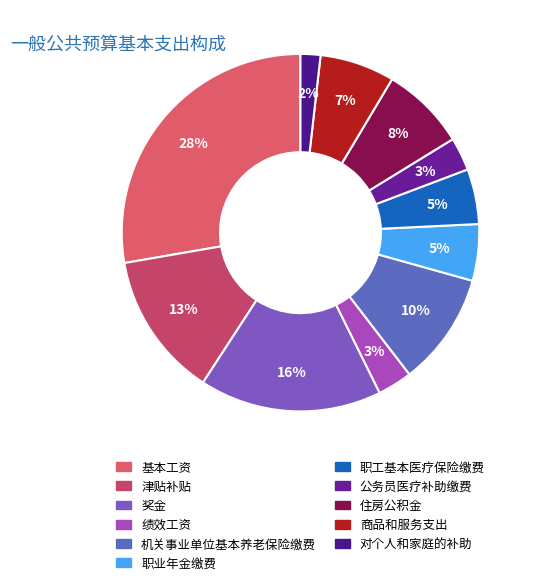

Between 奖金 and 职工基本医疗保险缴费, which is larger?

奖金